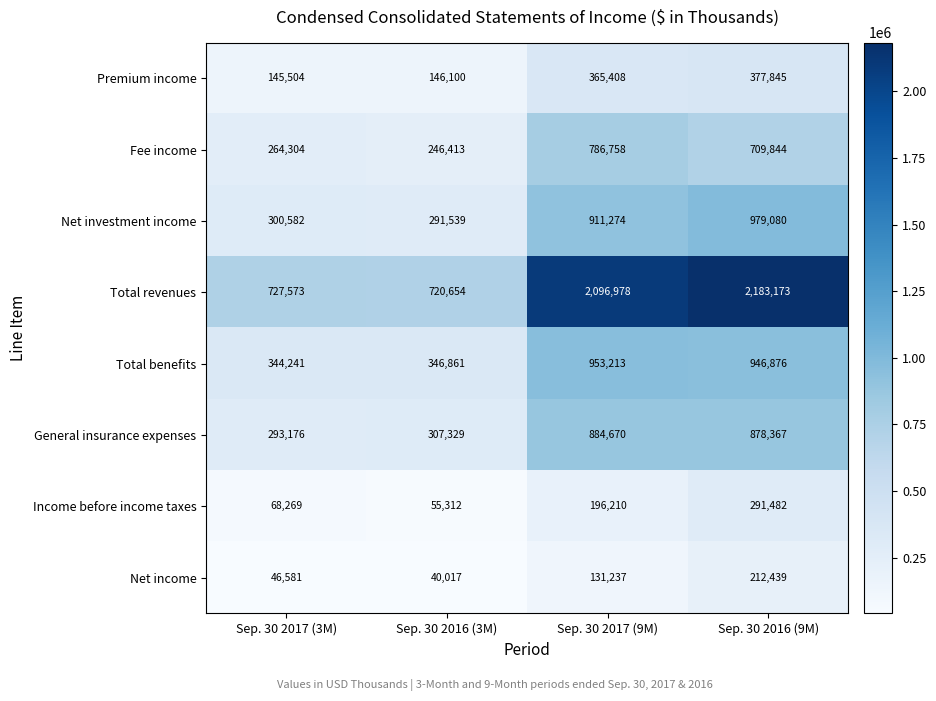

What is the sum of the Total revenues values at Sep. 30 2016 (3M) and Sep. 30 2017 (3M)?

1448227